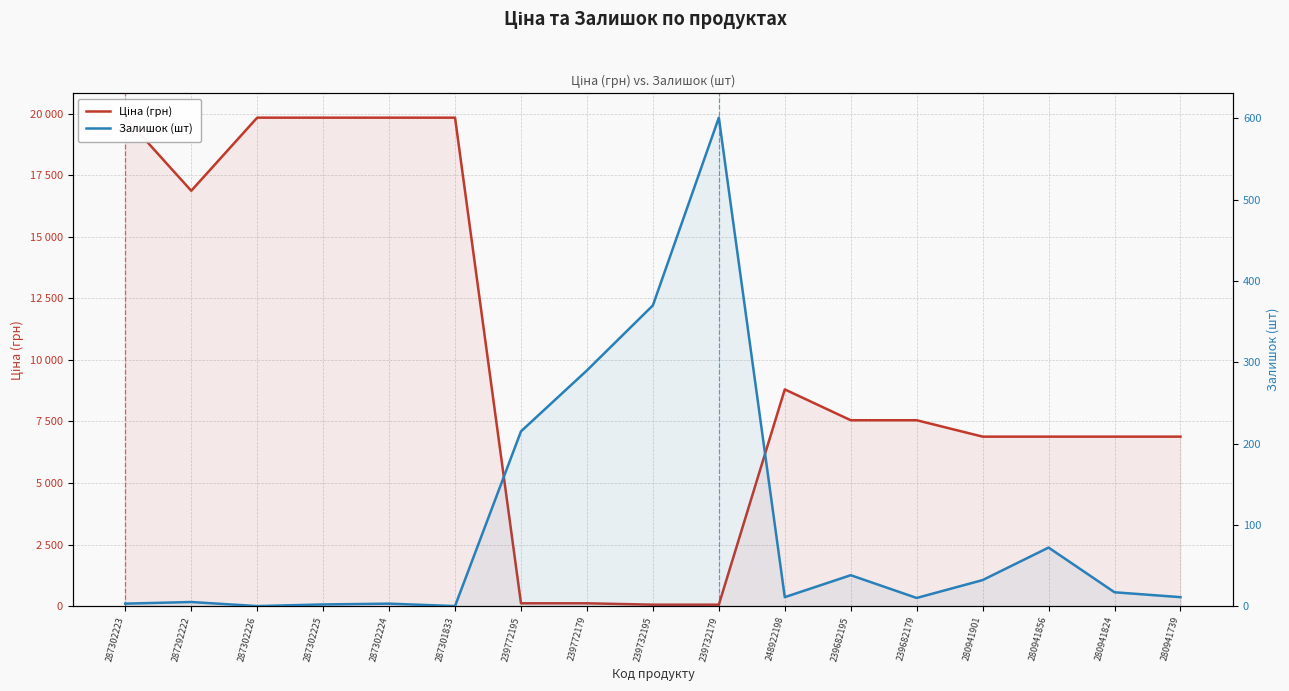

Where is the first local maximum for Ціна (грн)?

248922198